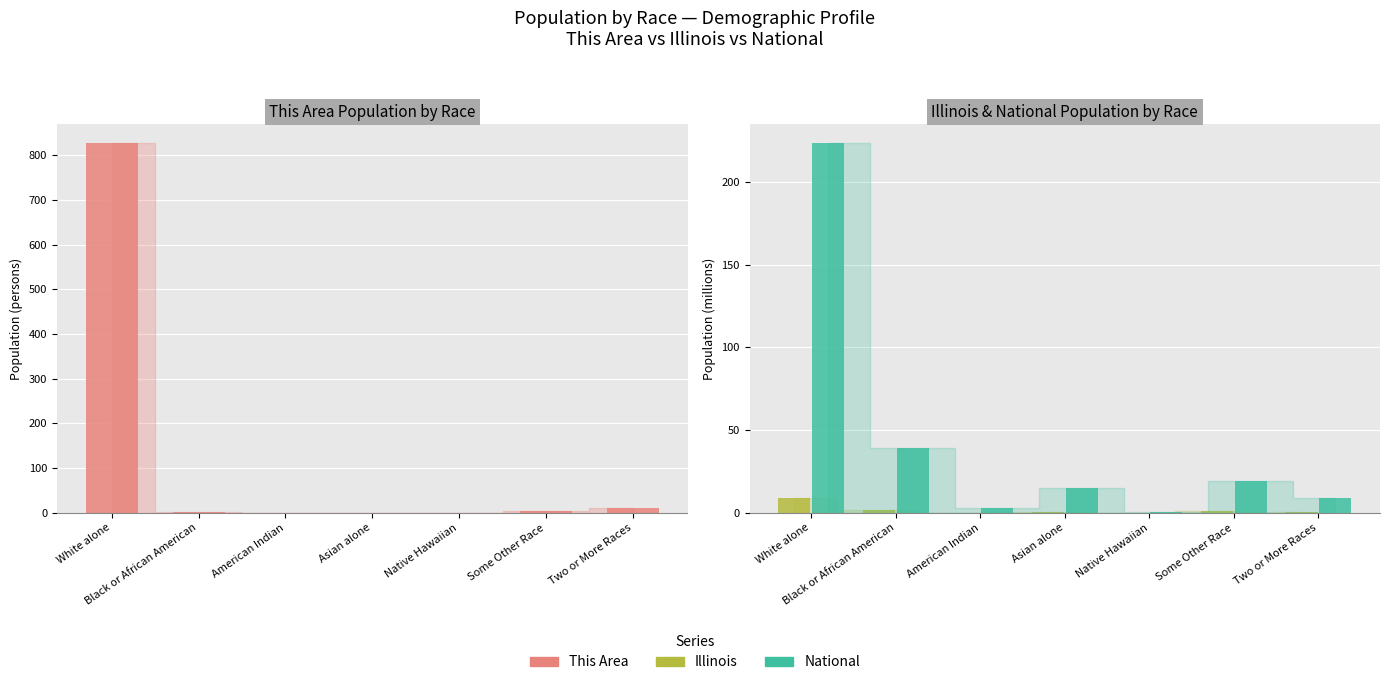

Which series changed the most between Black or African American and Asian alone?

National